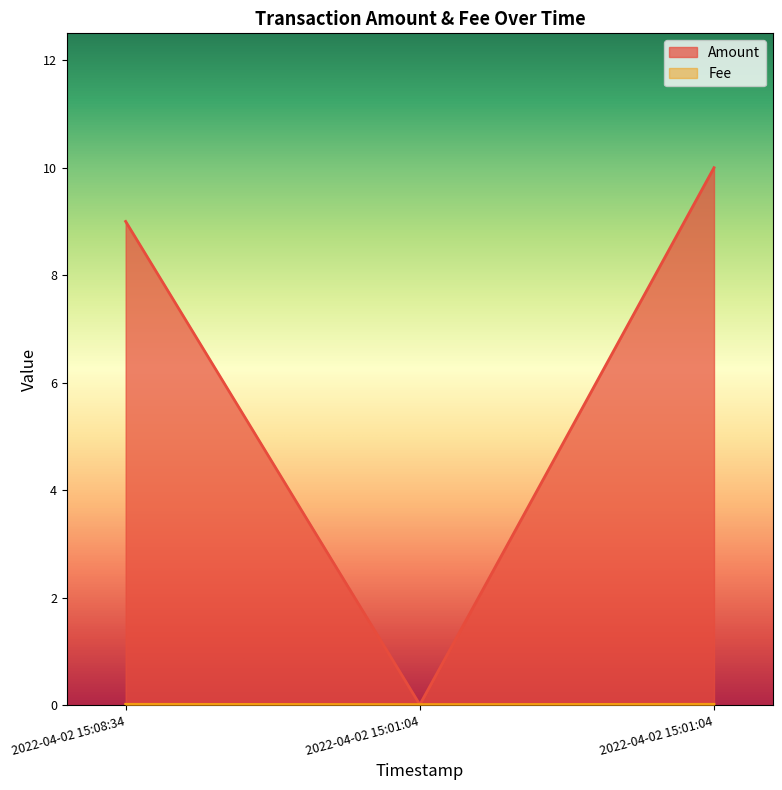

What is the label of the 3rd point from the right?

2022-04-02 15:08:34